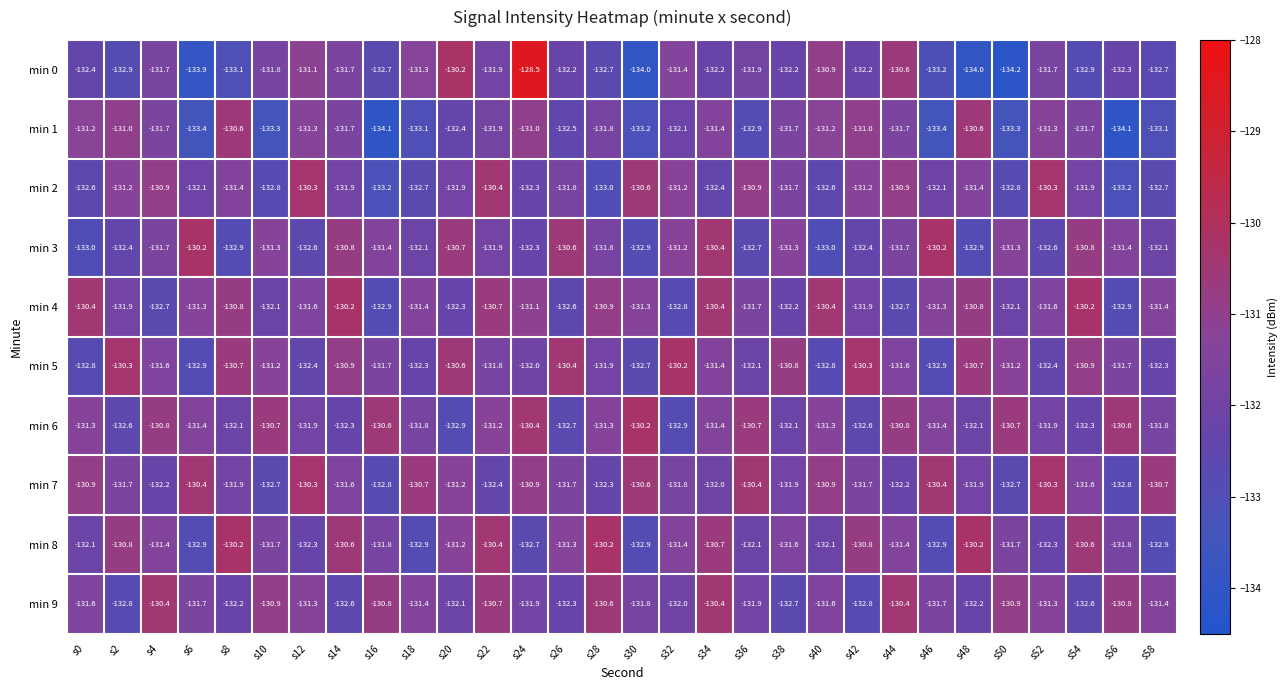

How many values in the min 0 series are below -132?

17